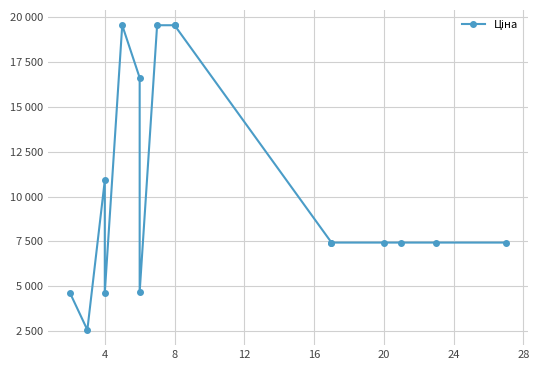

Is this an area chart (filled region under the line)?

No